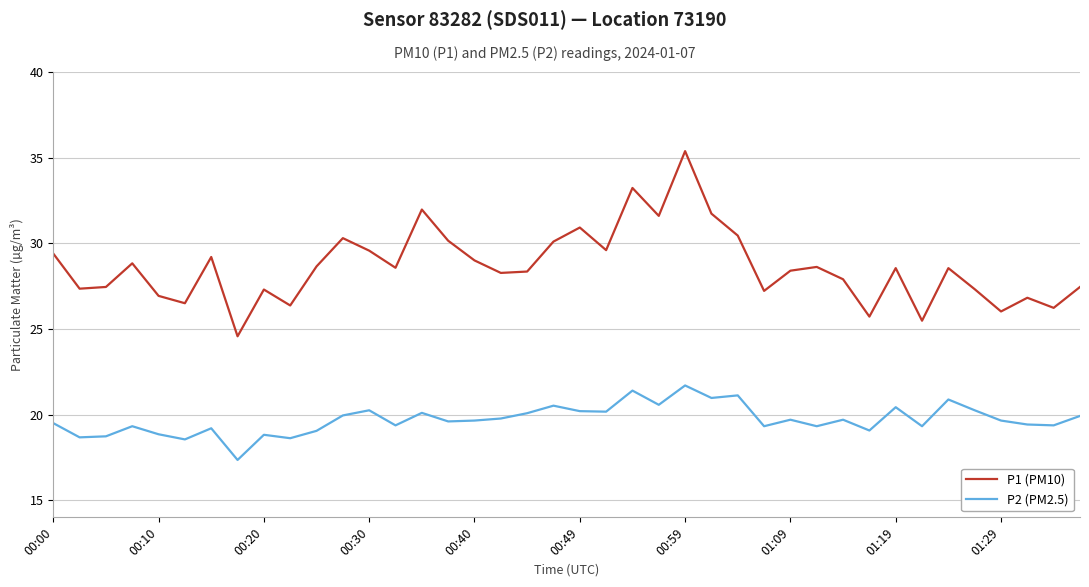

What is the minimum value shown in the chart?

17.4